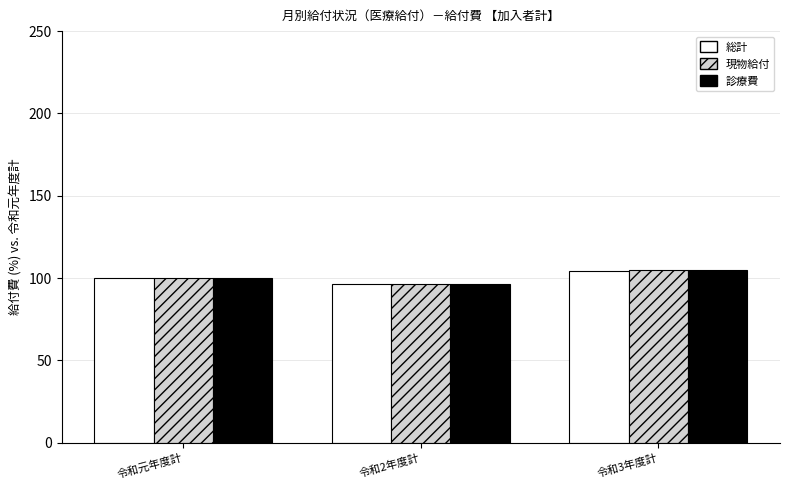

Rank the series by their average value, from lowest to highest.

総計, 診療費, 現物給付